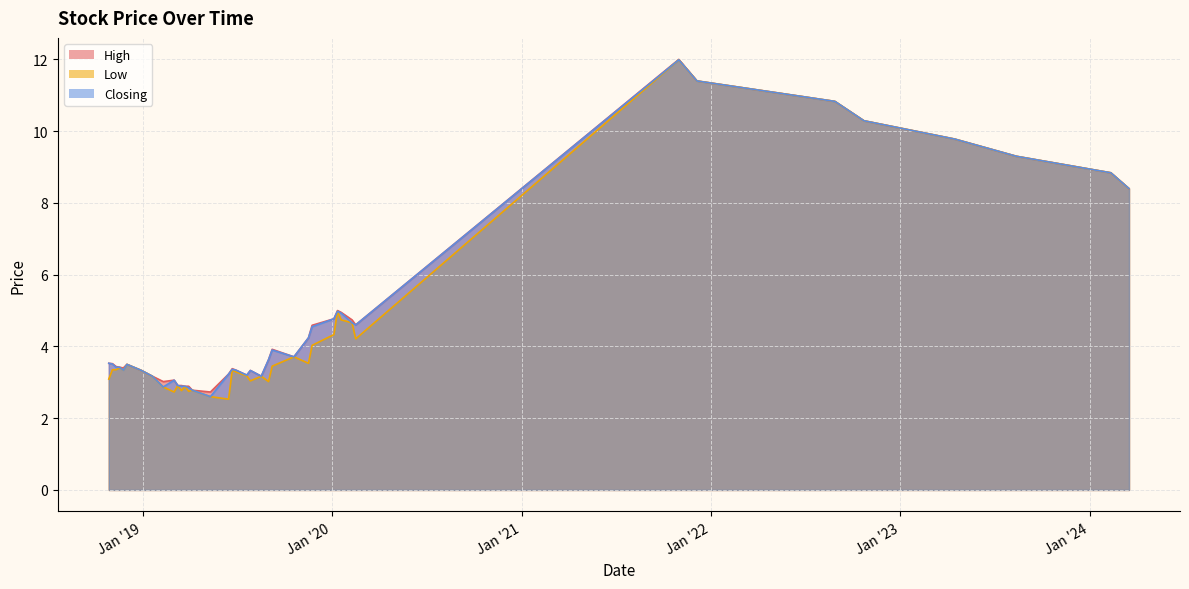

The Closing series shows 19.8 at 31/10/2021. True or false?

False